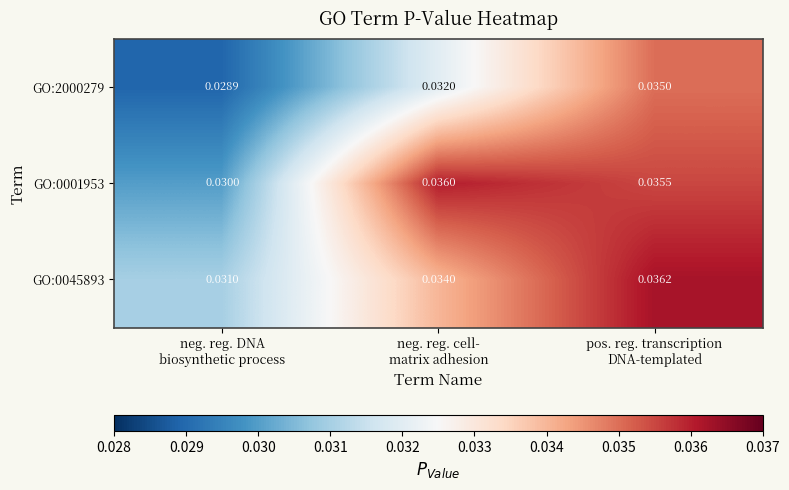

Count the number of data series in this chart.

3